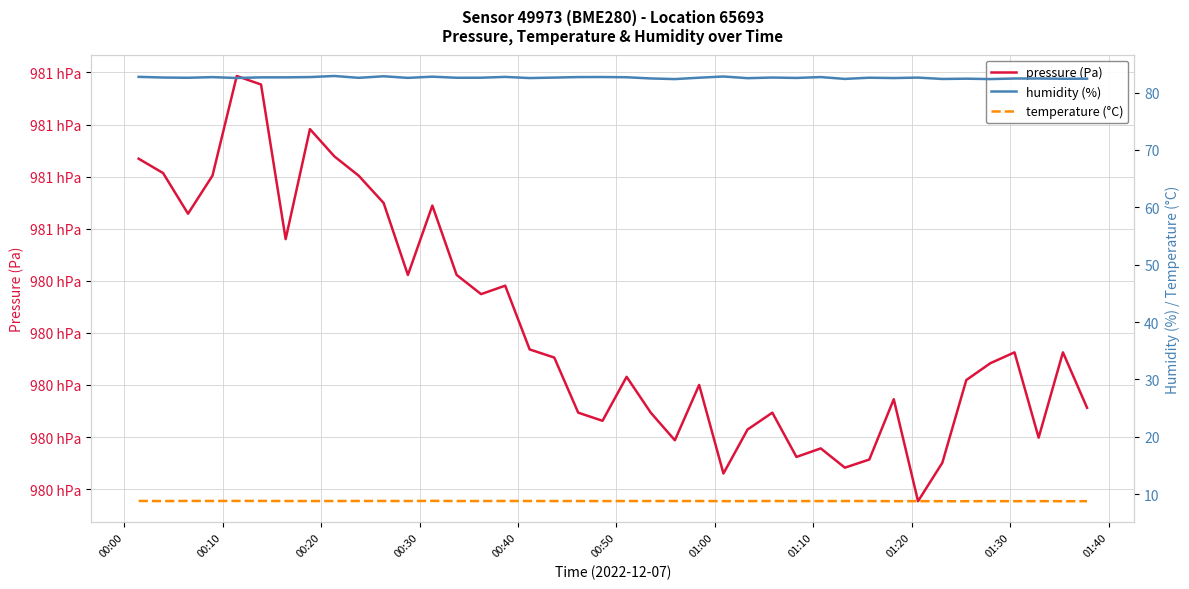

Is the value of pressure (Pa) at 36 greater than the value of humidity (%) at 23?

Yes